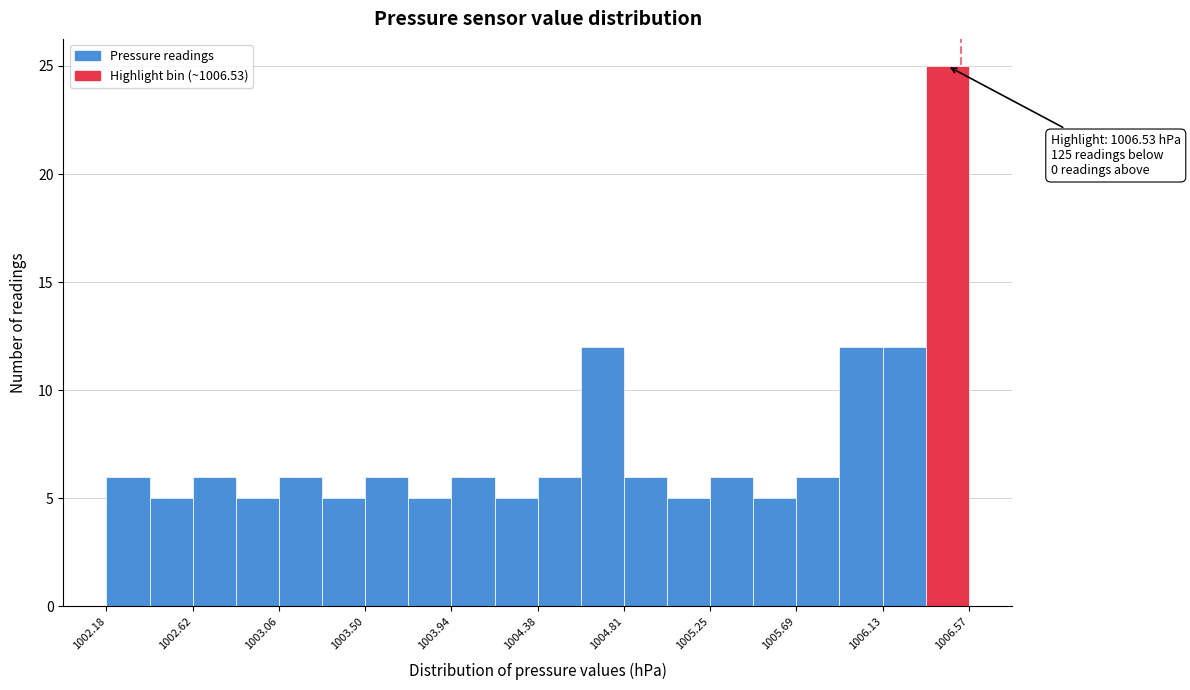

Which range on the x-axis has the tallest bar?

1006.35 to 1006.55